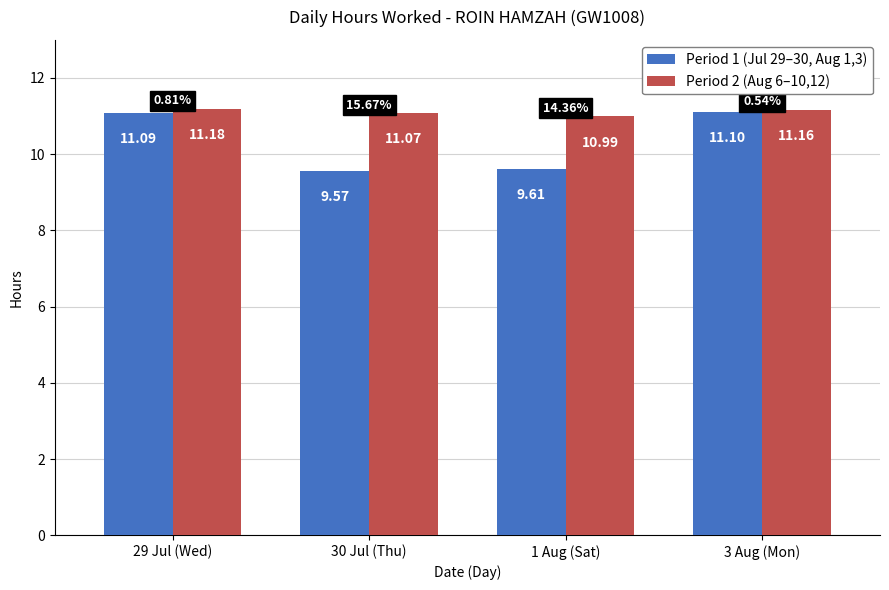

At which category does the chart reach its minimum across all series?

30 Jul (Thu)